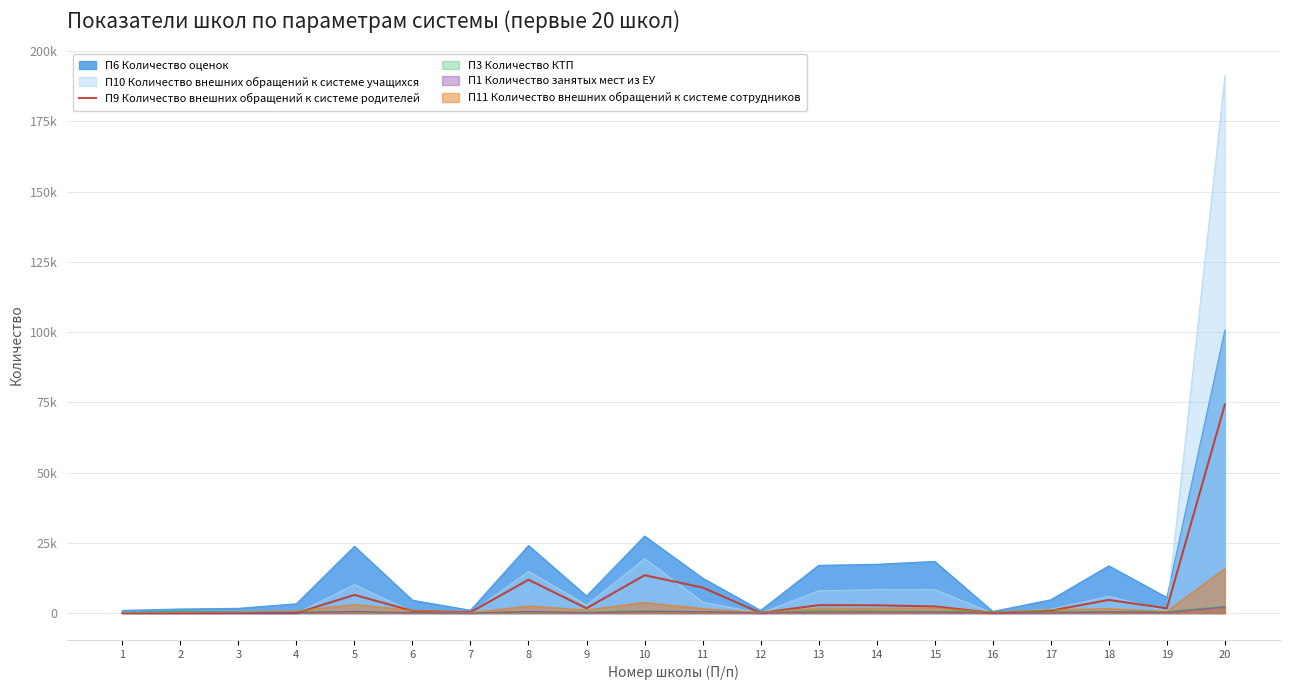

What is the average value?

6661